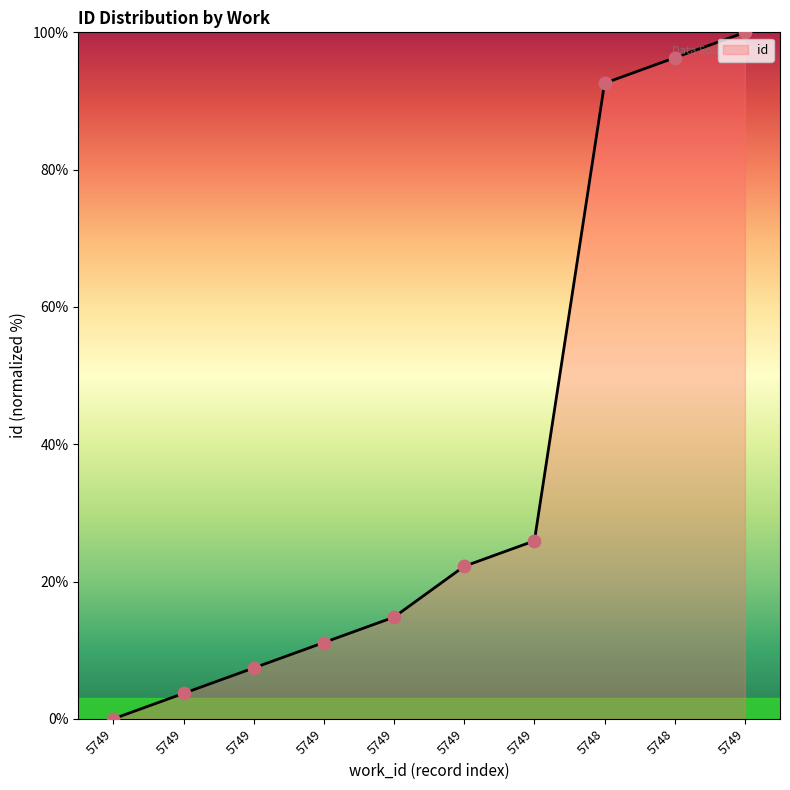

What is the change in value from 5749 to 5748?

+96.3